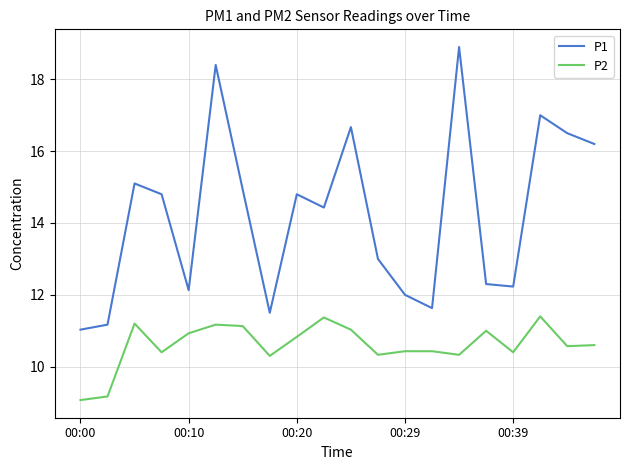

True or false: P2 and P1 intersect in this chart.

False